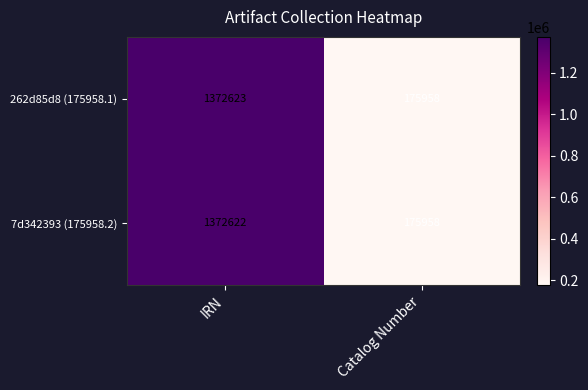

What is the smallest value displayed?

175958